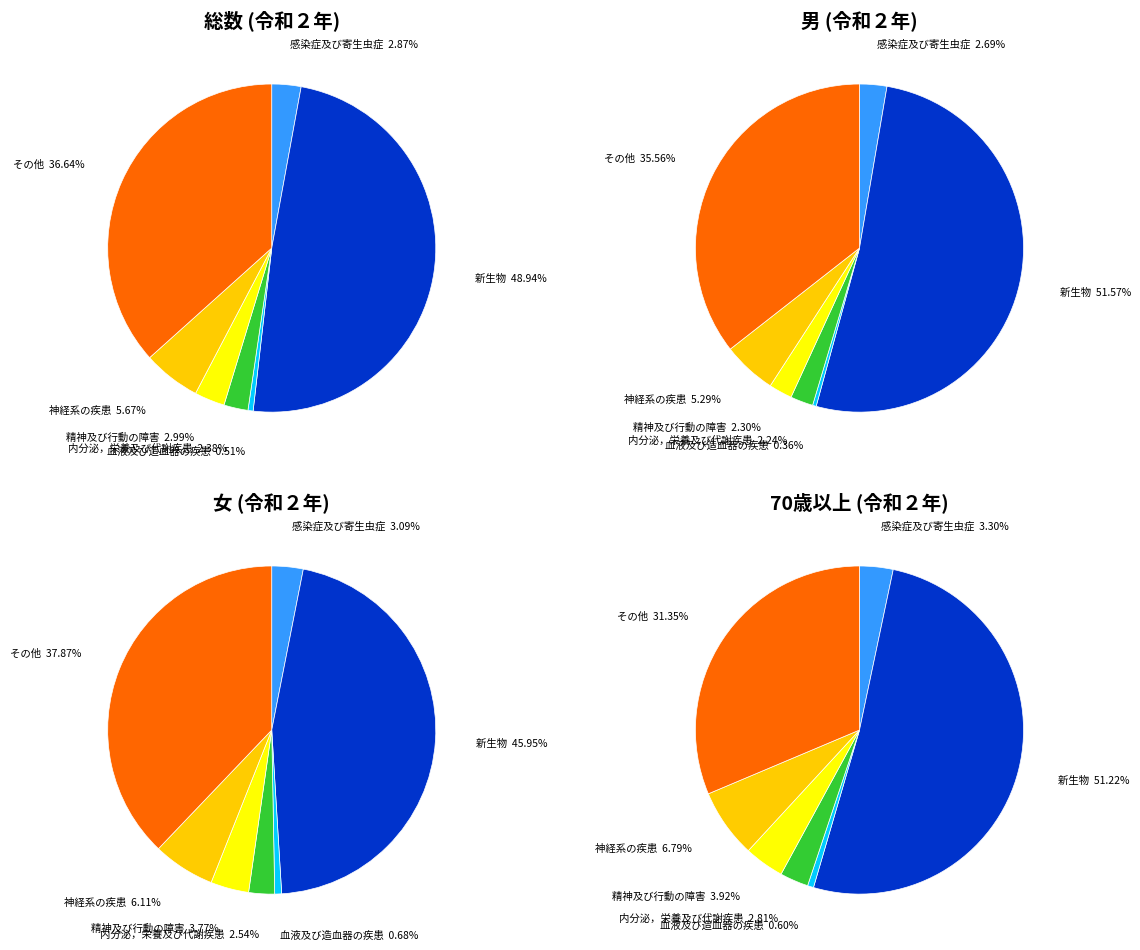

What is the ratio of the value at その他 to the value at 感染症及び寄生虫症?

12.7